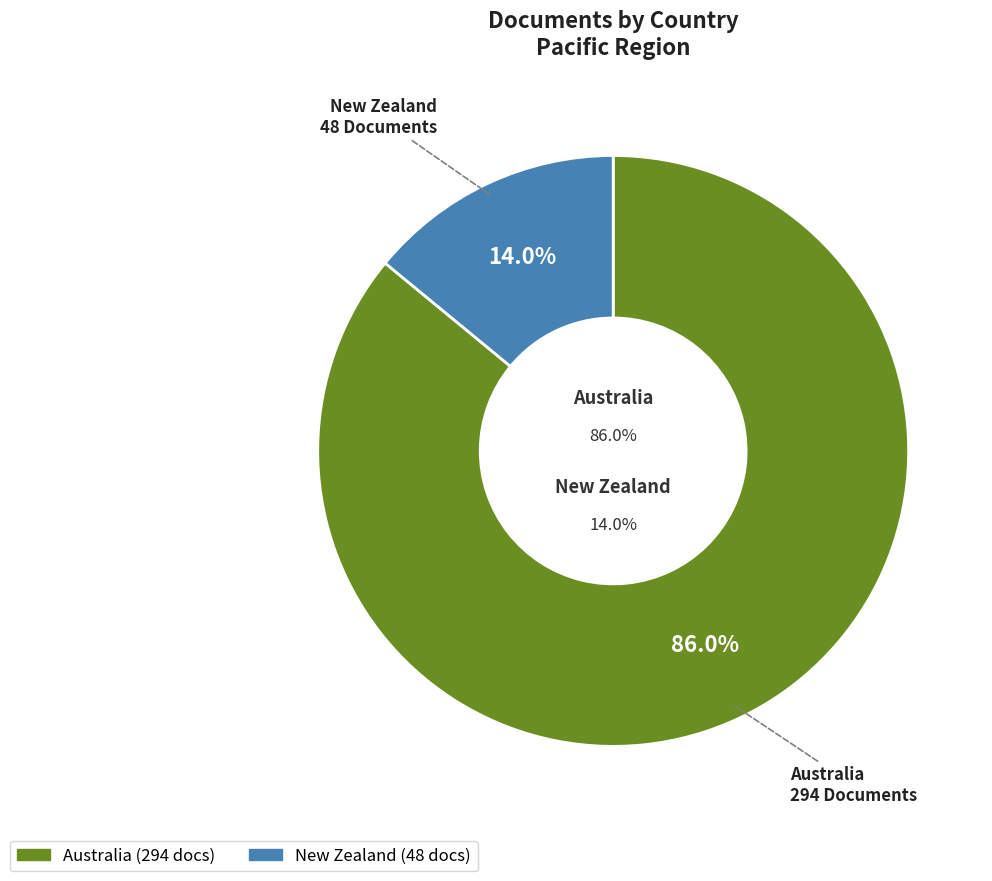

Does Australia represent more than half of the total?

Yes